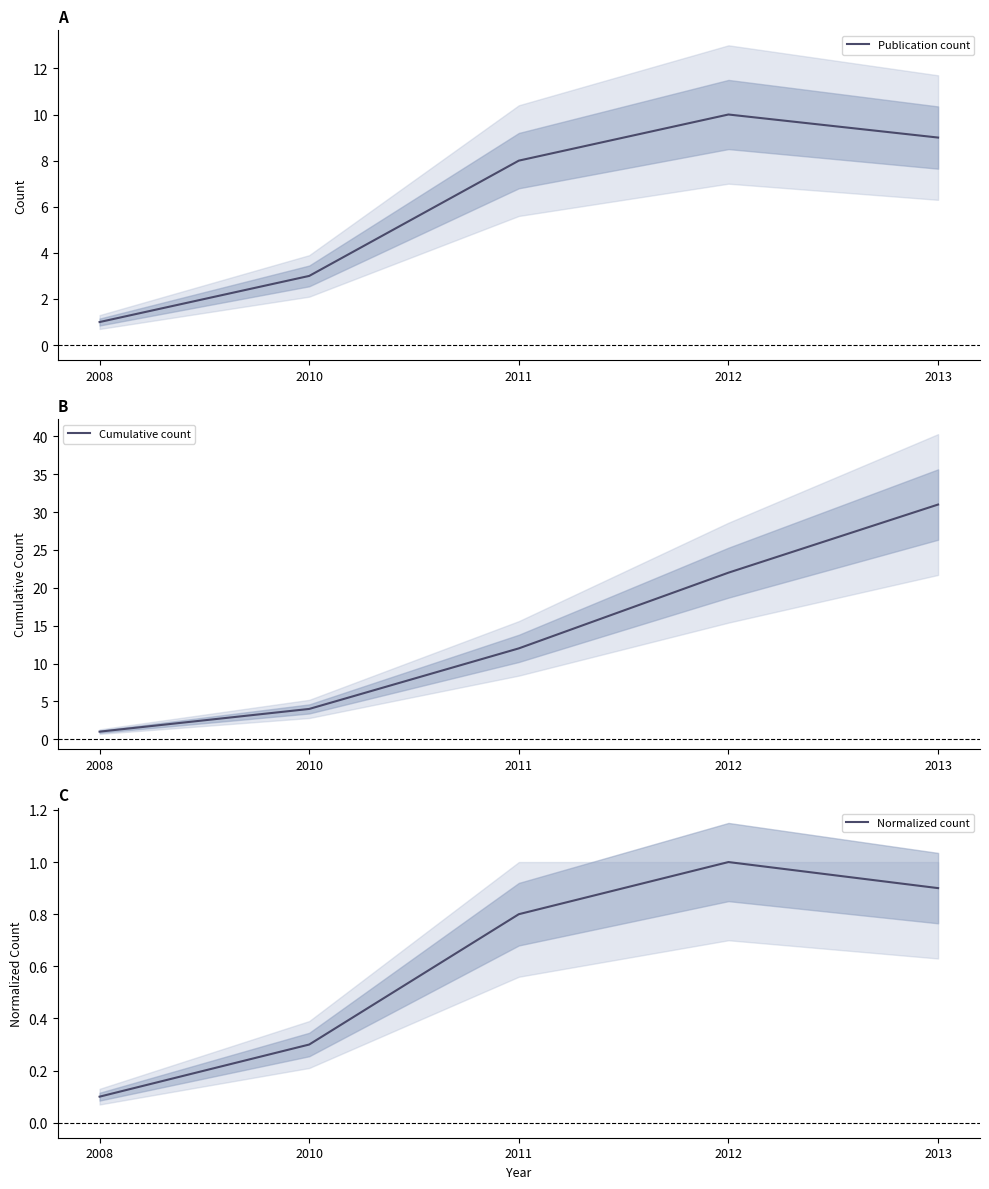

What is the highest value of the Cumulative count series?

31